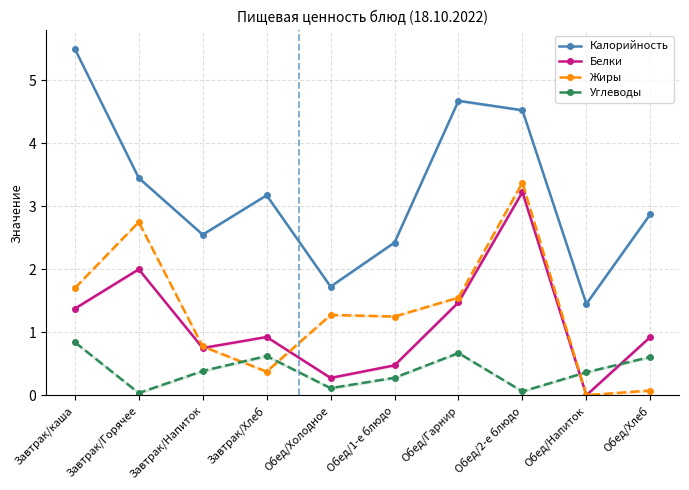

Rank the categories by Белки value from highest to lowest.

Обед/2-е блюдо, Завтрак/Горячее, Обед/Гарнир, Завтрак/каша, Завтрак/Хлеб, Обед/Хлеб, Завтрак/Напиток, Обед/1-е блюдо, Обед/Холодное, Обед/Напиток